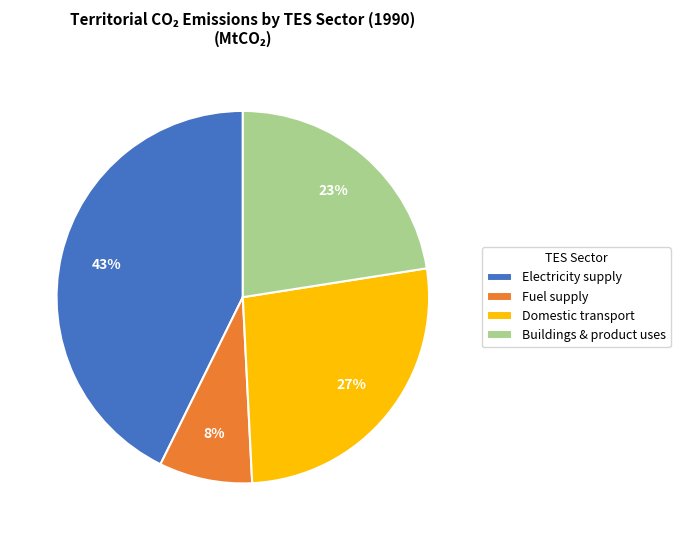

To the nearest percent, what percentage of the pie is Fuel supply?

8%